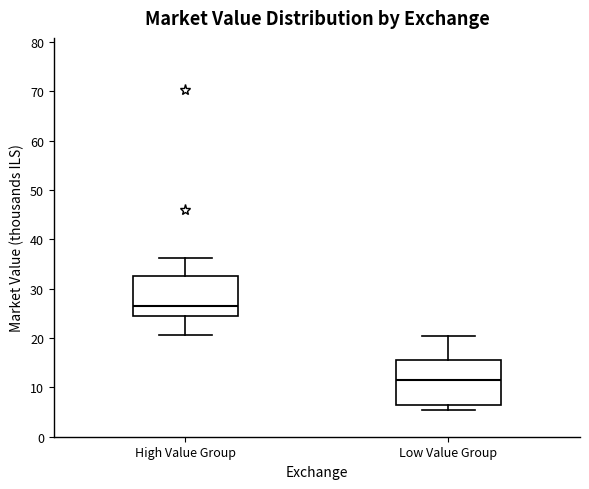

Reading left to right, transcribe this box plot: for each box, give where its median line is, the range the box spans, and where its two whiskers end, as read against the y-axis. The values are not printed on the chart, so give them approximately, as read against the axis.

High Value Group: median 27, box 24 to 32, whiskers 21 to 36
Low Value Group: median 12, box 6 to 15, whiskers 5 to 20